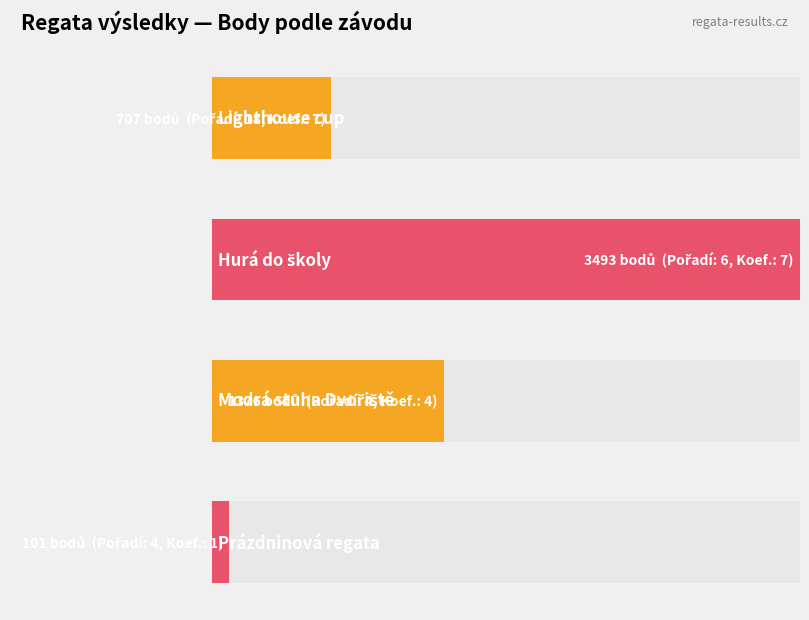

List the labels in order of value, smallest first.

Prázdninová regata, Lighthouse cup, Modrá stuha Dvořiště, Hurá do školy